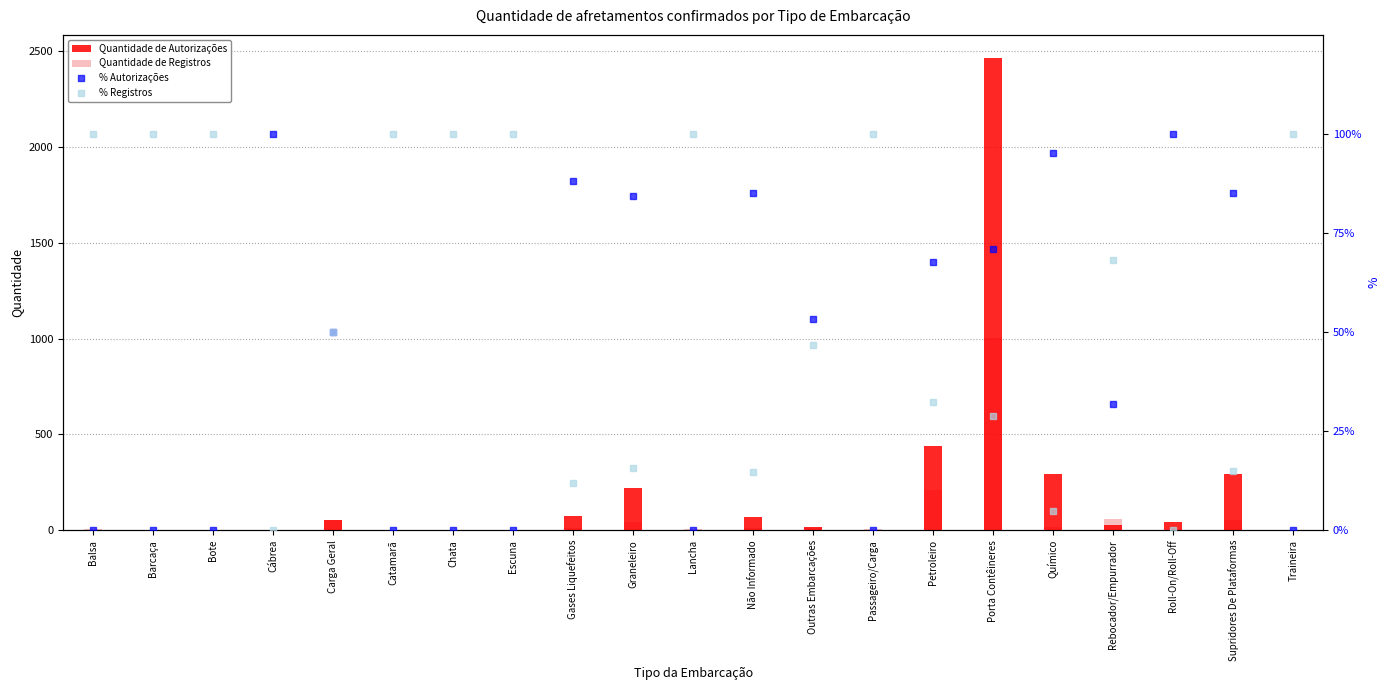

What is the difference between the maximum and minimum values in the Quantidade de Autorizações series?

2462.0